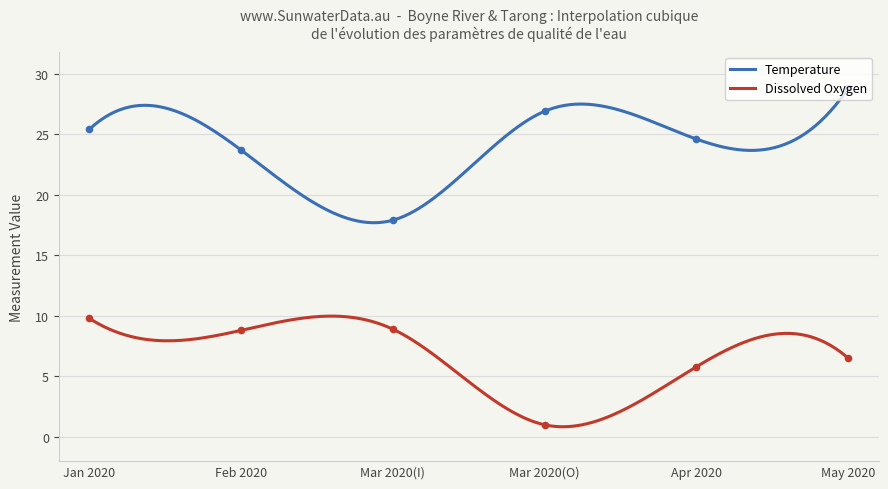

Which series contains the lowest Y value?

Dissolved Oxygen